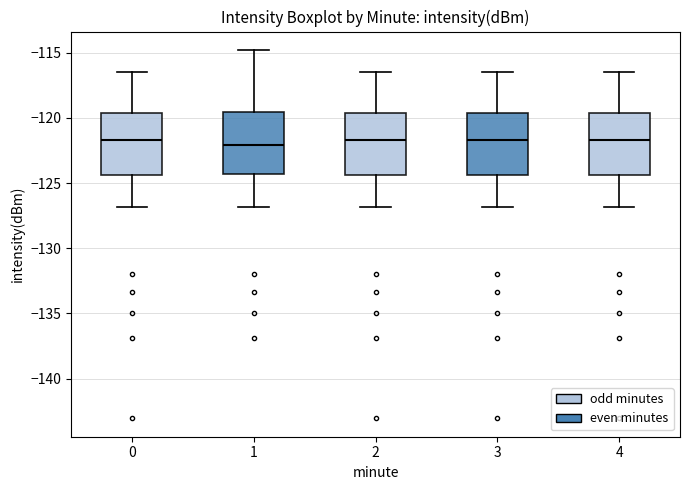

Reading left to right, transcribe this box plot: for each box, give where its median line is, the range the box spans, and where its two whiskers end, as read against the y-axis. The values are not printed on the chart, so give them approximately, as read against the axis.

0: median -121.5, box -124.5 to -119.5, whiskers -127.0 to -116.5
1: median -122.0, box -124.5 to -119.5, whiskers -127.0 to -115.0
2: median -121.5, box -124.5 to -119.5, whiskers -127.0 to -116.5
3: median -121.5, box -124.5 to -119.5, whiskers -127.0 to -116.5
4: median -121.5, box -124.5 to -119.5, whiskers -127.0 to -116.5